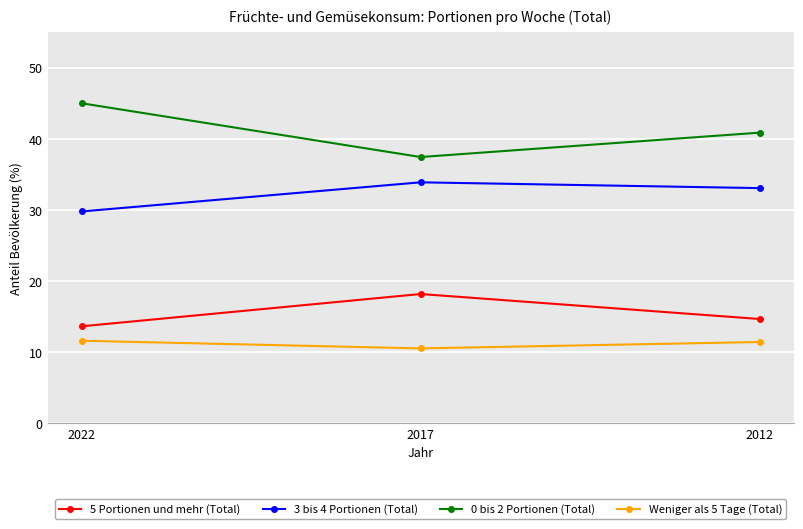

At 2022, list the series in order from smallest to largest.

Weniger als 5 Tage (Total), 5 Portionen und mehr (Total), 3 bis 4 Portionen (Total), 0 bis 2 Portionen (Total)